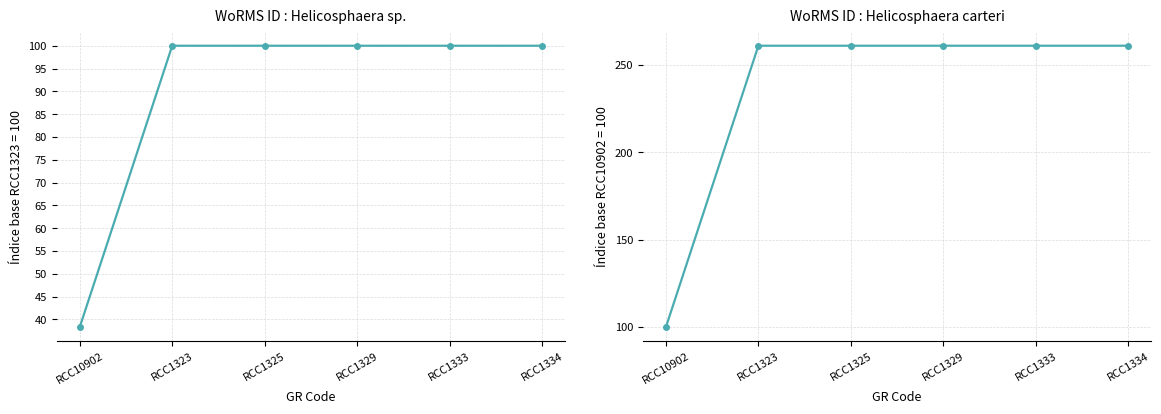

Which has a higher value, RCC1334 or RCC1325?

RCC1334